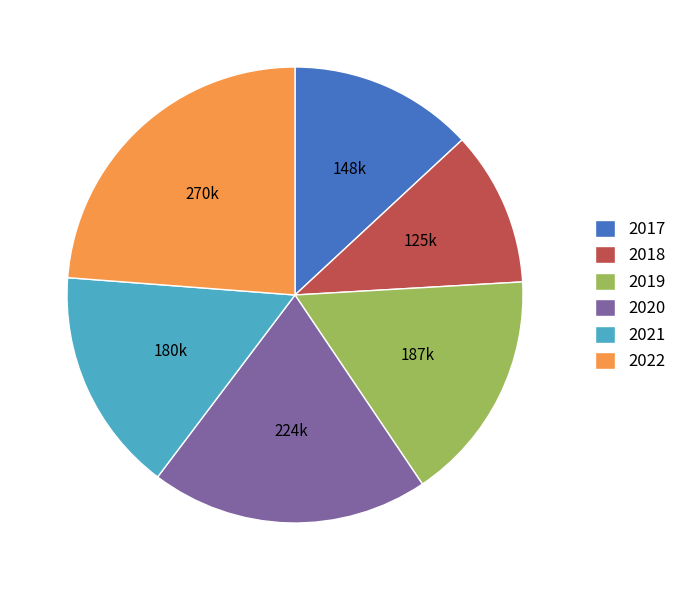

Is the sum of 2022 and 2019 greater than half?

No